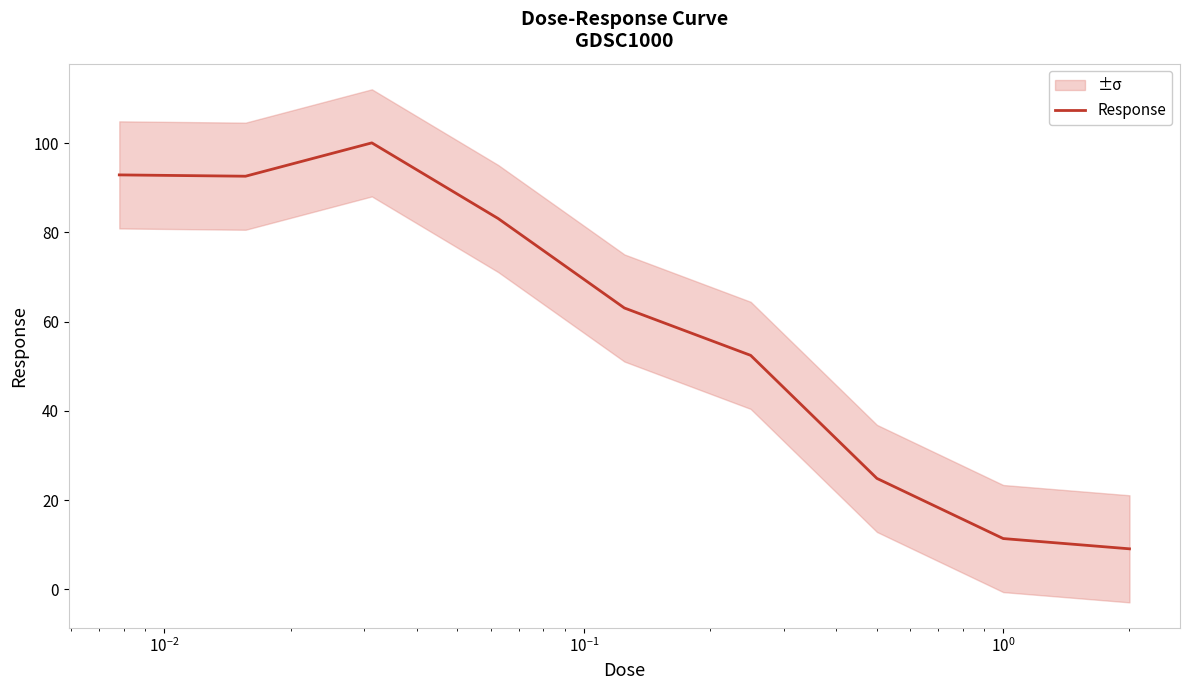

What is the maximum value for Response?

100.0